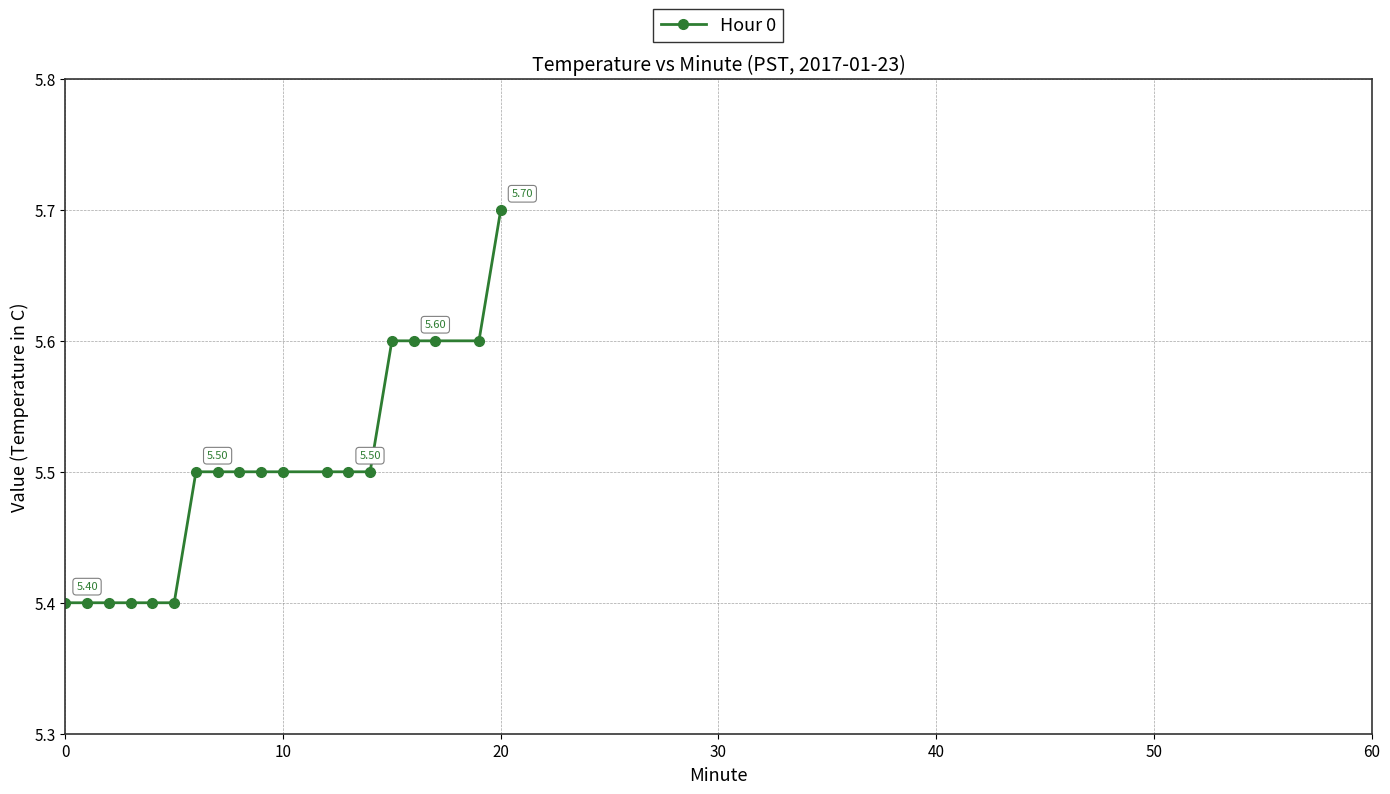

What is the difference between the maximum and minimum values?

0.3